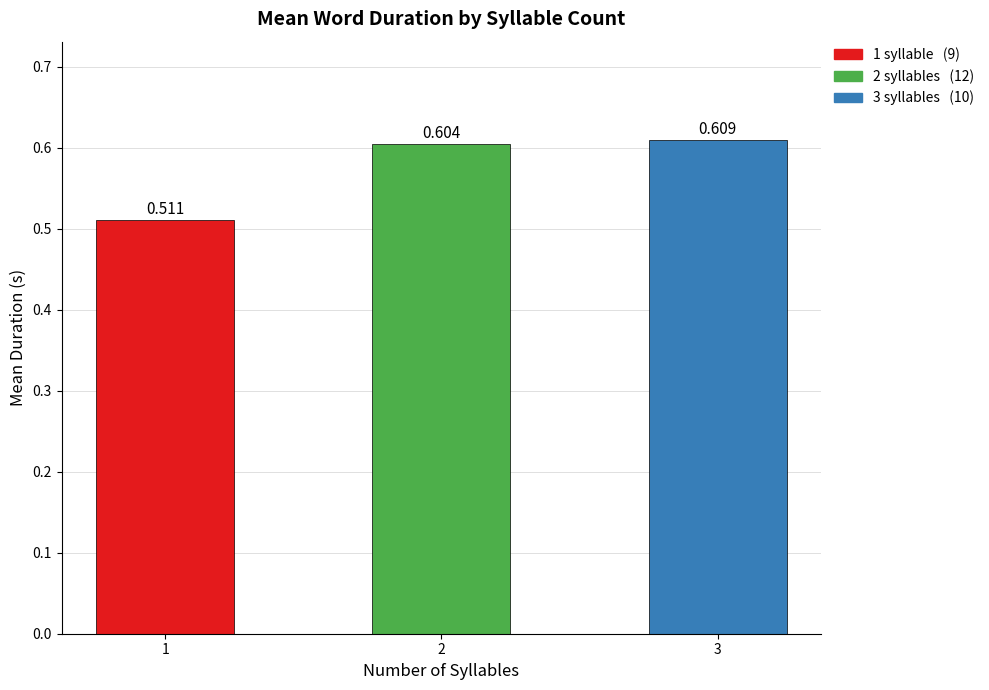

What is the difference between the maximum and minimum values?

0.1